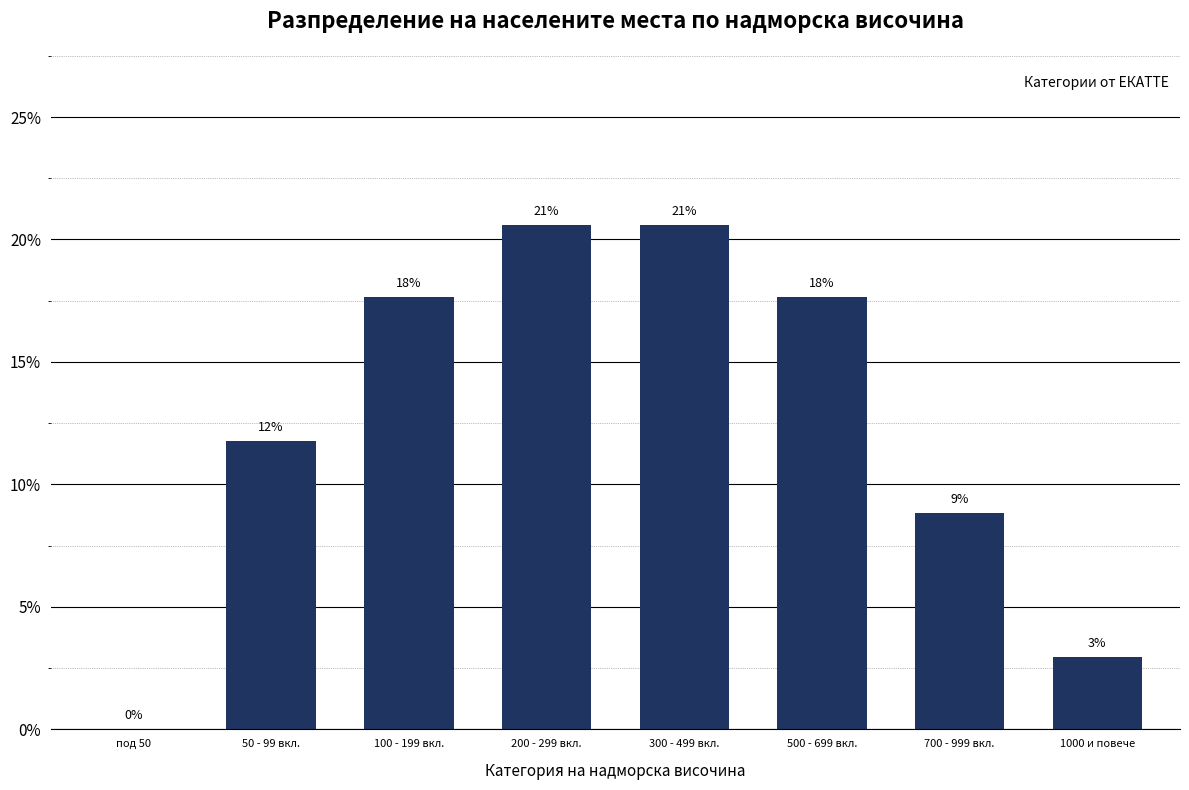

Reading right to left, what are all the values shown in this chart?

2.9	8.8	17.6	20.6	20.6	17.6	11.8	0.0